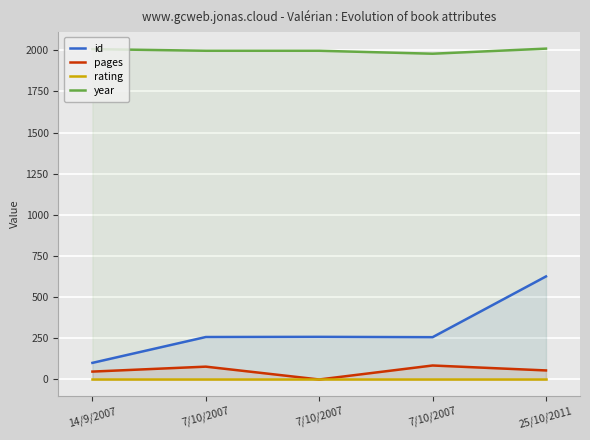

The year series shows 2007 at 14/9/2007. True or false?

True